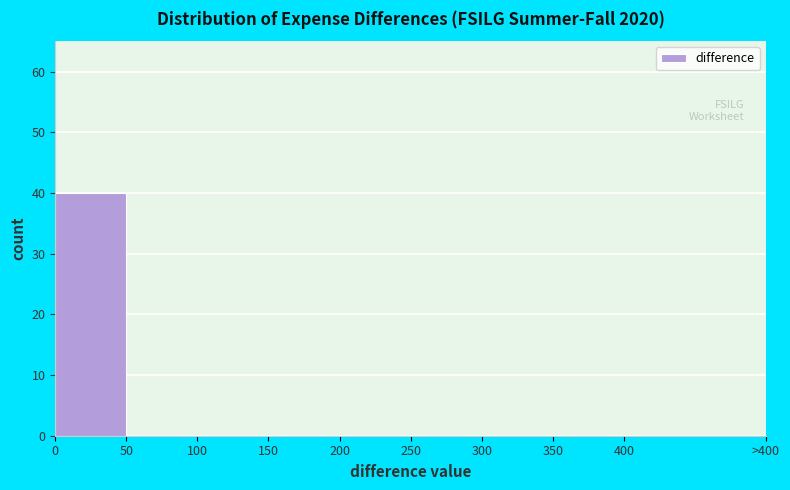

Reading left to right, what are all the values shown in this chart?

0=40	50=0	100=0	150=0	200=0	250=0	300=0	350=0	400=0